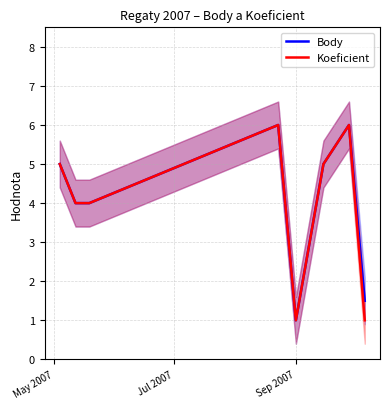

What is the maximum value for Koeficient?

6.0